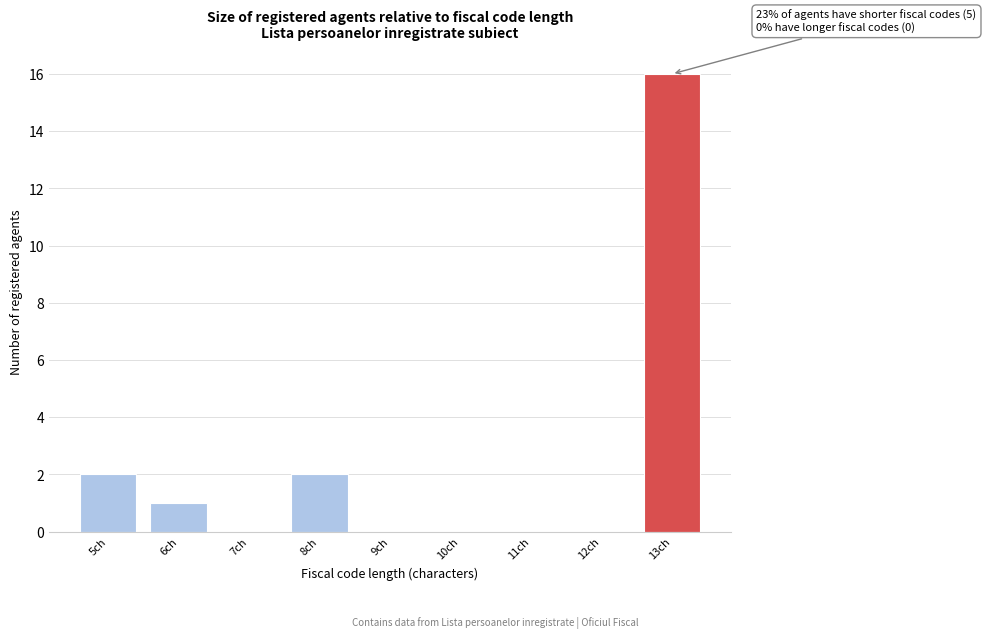

Reading left to right, list all the values displayed in this chart.

5ch=2	6ch=1	7ch=0	8ch=2	9ch=0	10ch=0	11ch=0	12ch=0	13ch=16